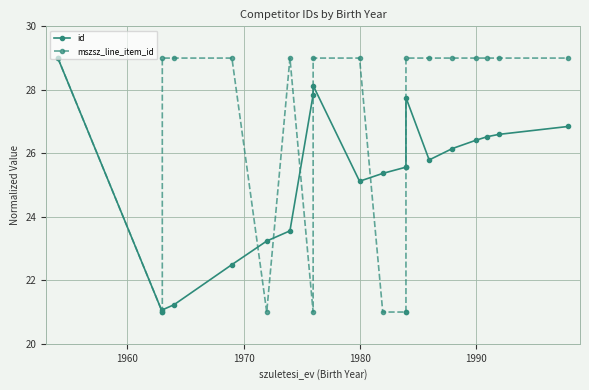

What is the total value across all series at 1980?

54.1